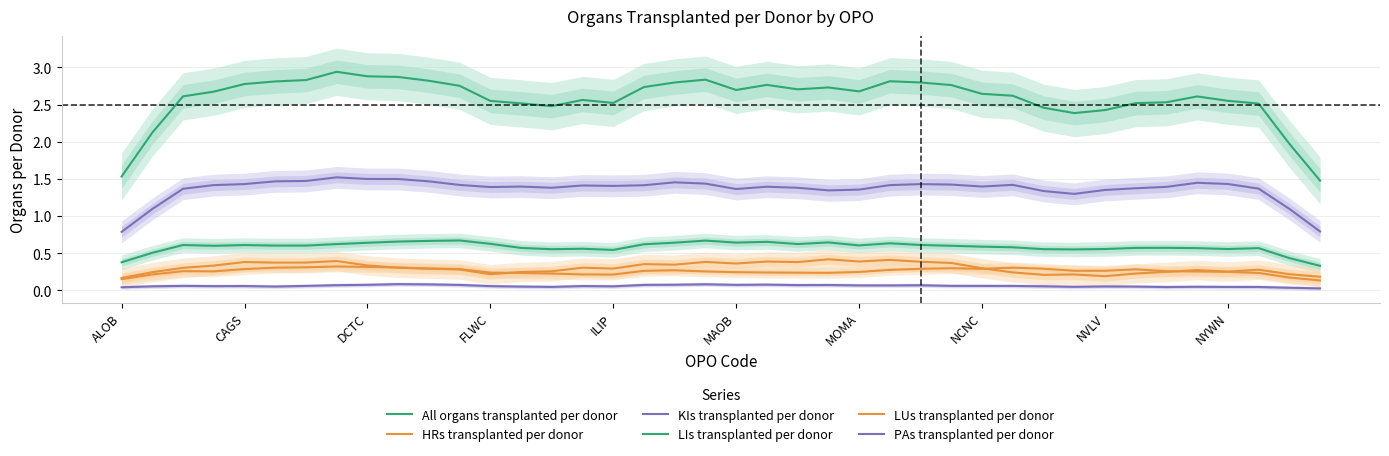

Rank the categories by PAs transplanted per donor value from highest to lowest.

NYWN, 19, 10, 21, 18, NVLV, 20, 17, 11, 23, 22, NCNC, 26, 24, 25, DCTC, 27, 28, MOMA, 29, ILIP, 15, 12, FLWC, 30, 16, CAGS, 32, MAOB, 33, 13, 35, 31, 14, 36, 37, 34, ALOB, 38, 39